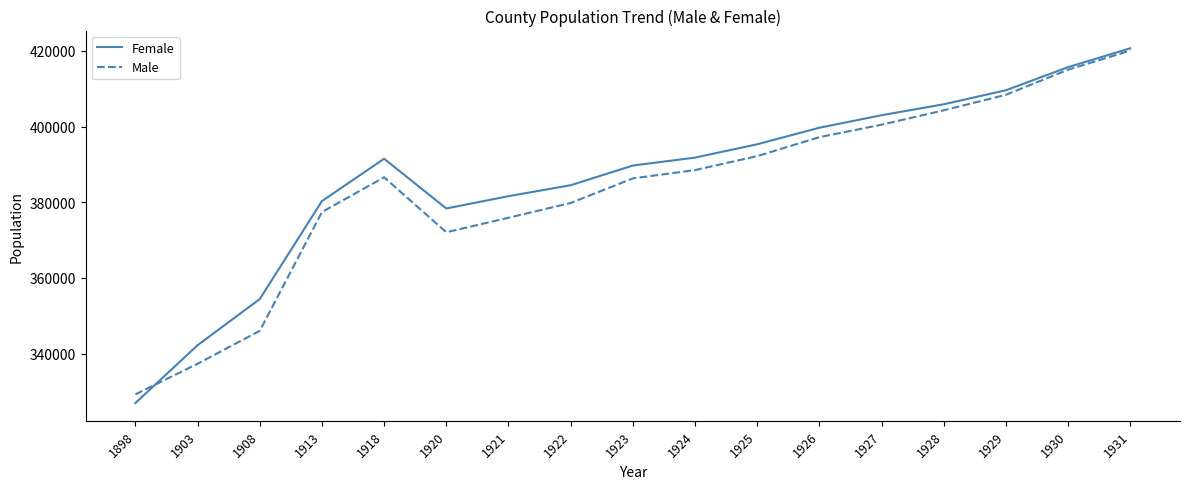

Which category has the lowest value across all series?

1898